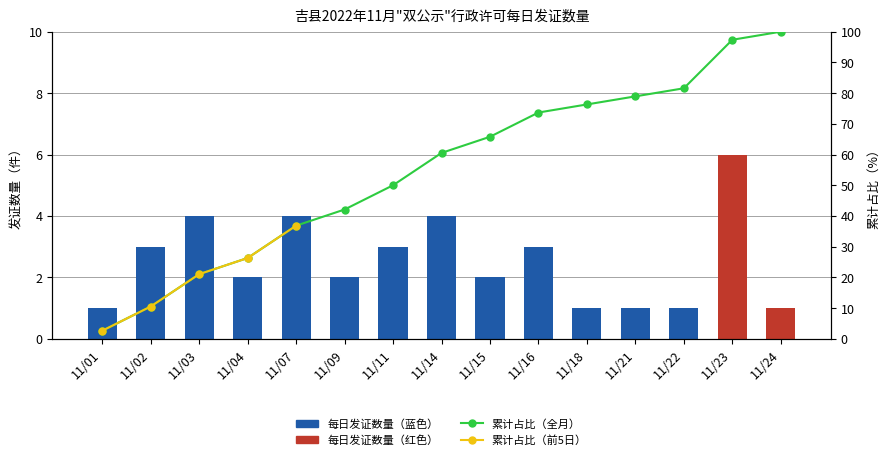

How many categories are shown in the chart?

15